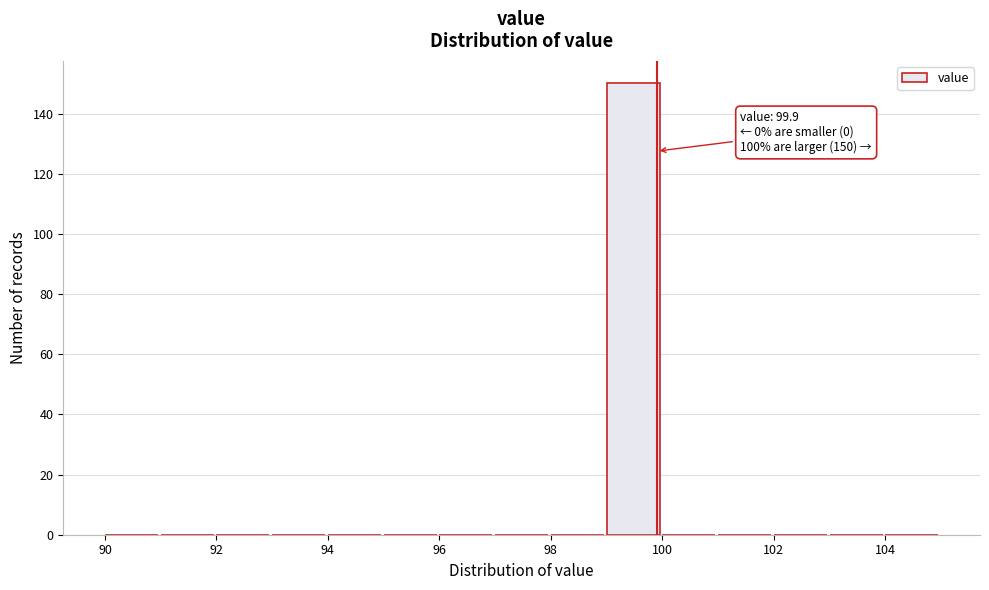

Which range on the x-axis has the tallest bar?

99 to 100